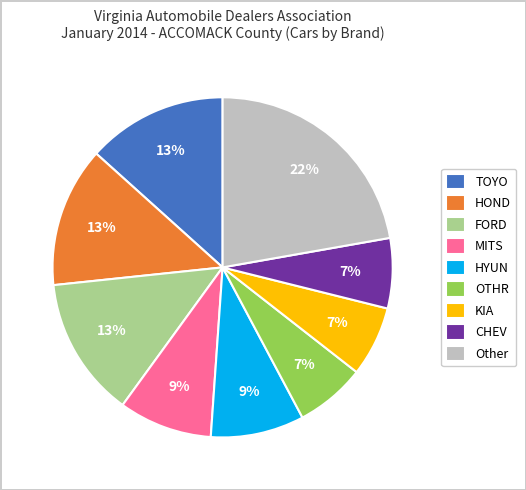

What percentage is the FORD slice, to the nearest percent?

13%